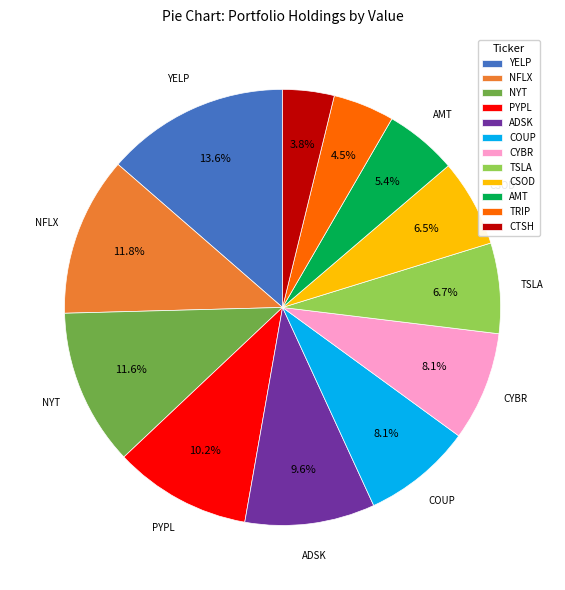

Which slice is the smallest?

CTSH